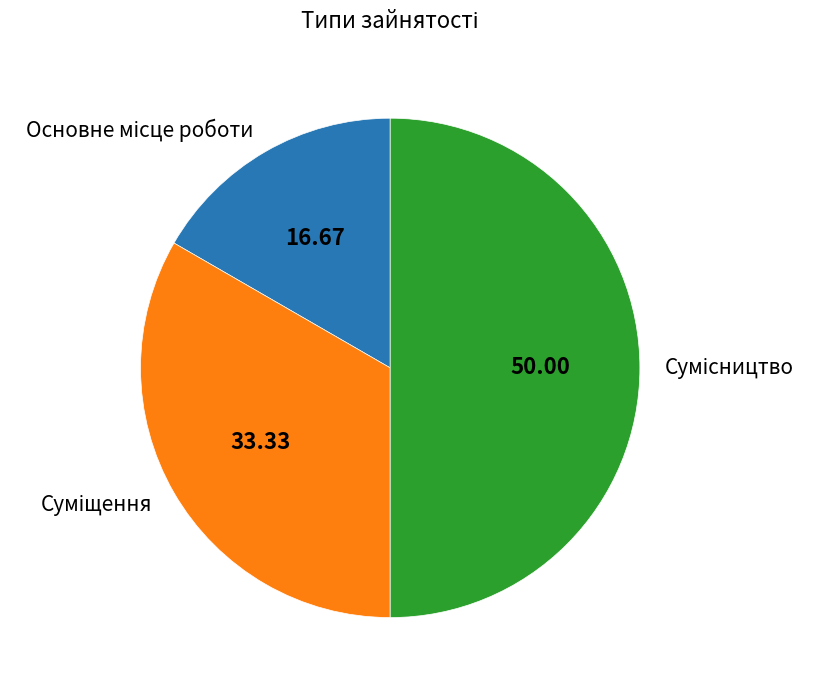

How many slices are in this pie chart?

3